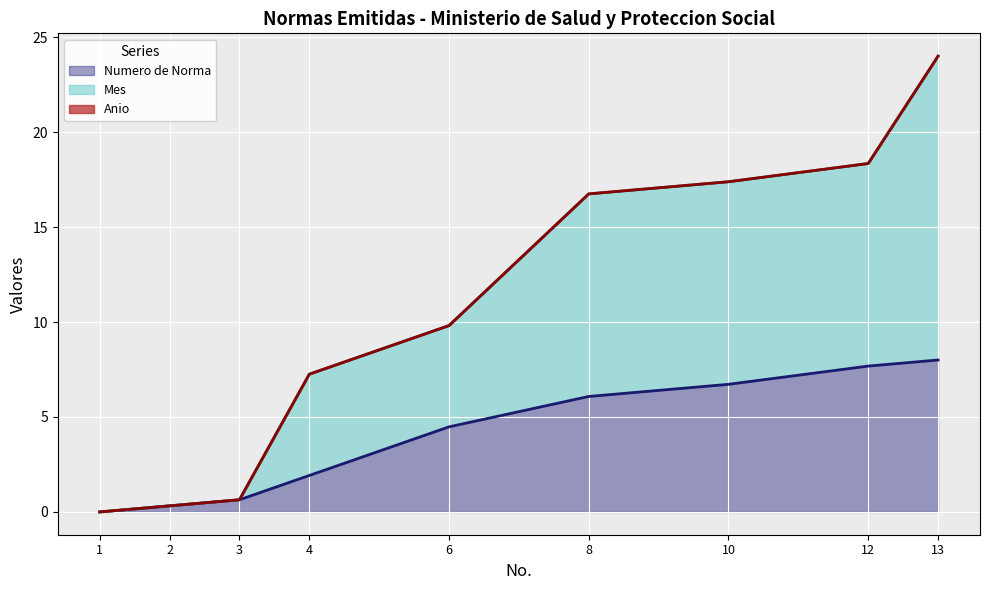

Is the value of Anio (line) at 10 greater than the value of Numero de Norma (line) at 12?

Yes